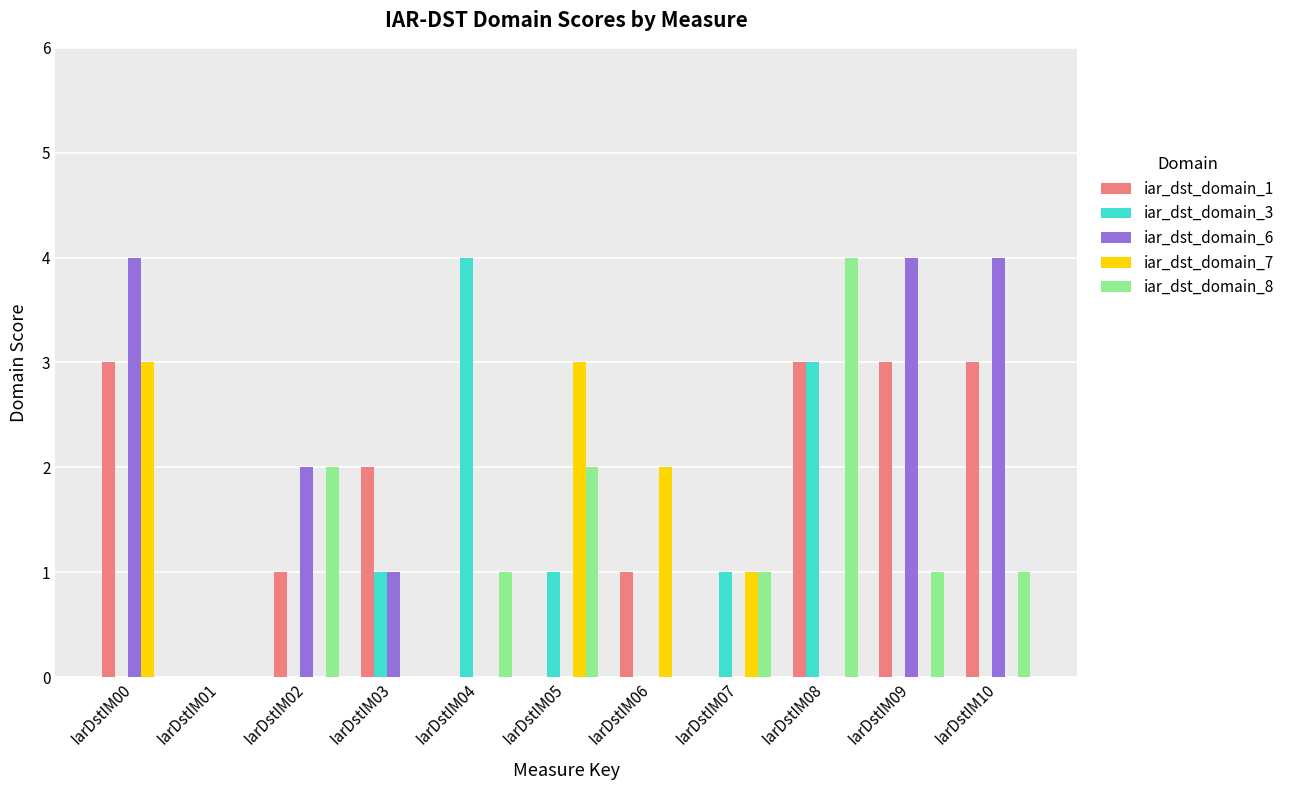

Which series changed the most between IarDstIM05 and IarDstIM09?

iar_dst_domain_6